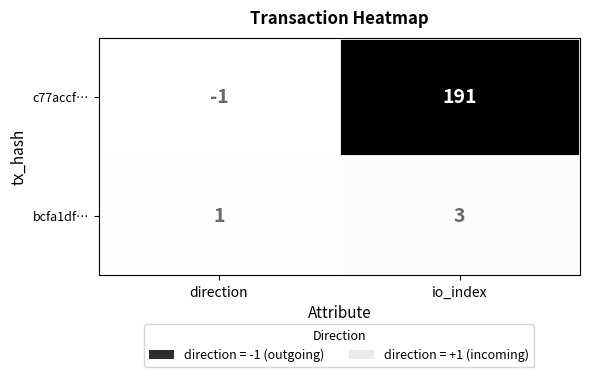

Rank the series at io_index from highest to lowest value.

c77accf…, bcfa1df…